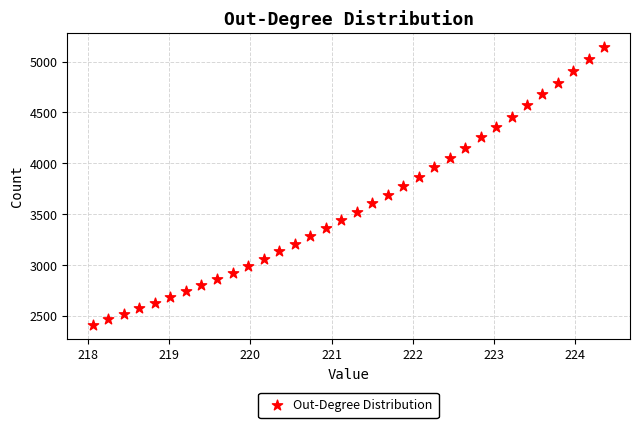

What is the range of X values (max minus min)?

6.3